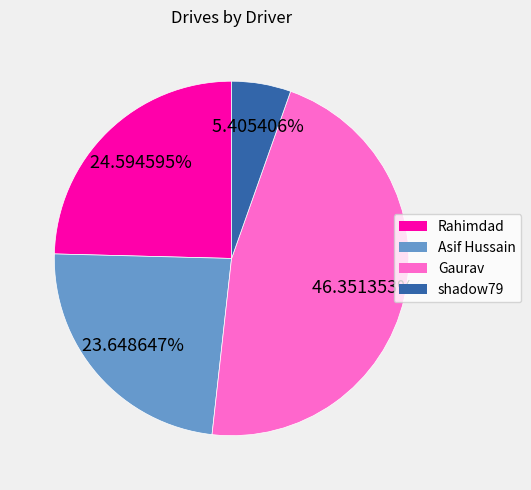

Rank the categories by value from highest to lowest.

Gaurav, Rahimdad, Asif Hussain, shadow79